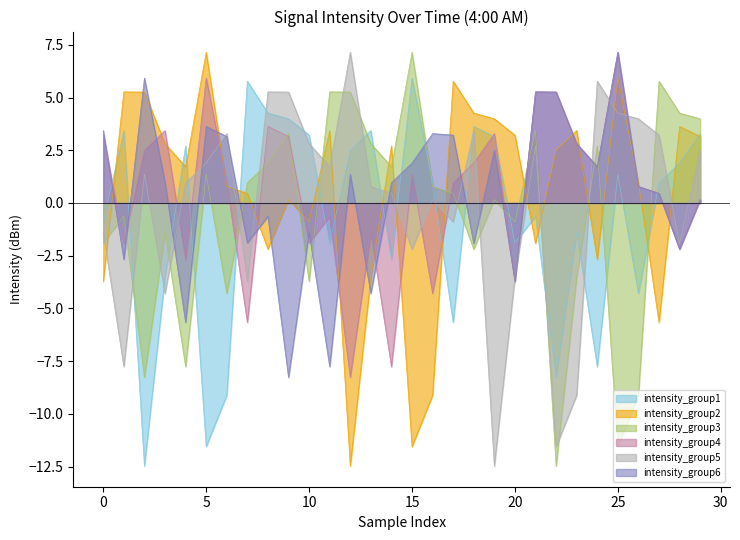

What is the total value across all series at 5?

8.4